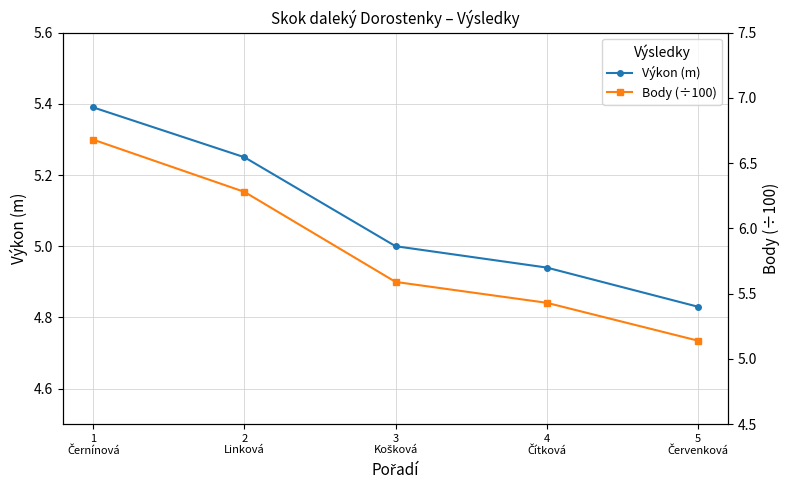

Rank the categories by Body (÷100) value from lowest to highest.

5
Červenková, 4
Čítková, 3
Košková, 2
Linková, 1
Černínová